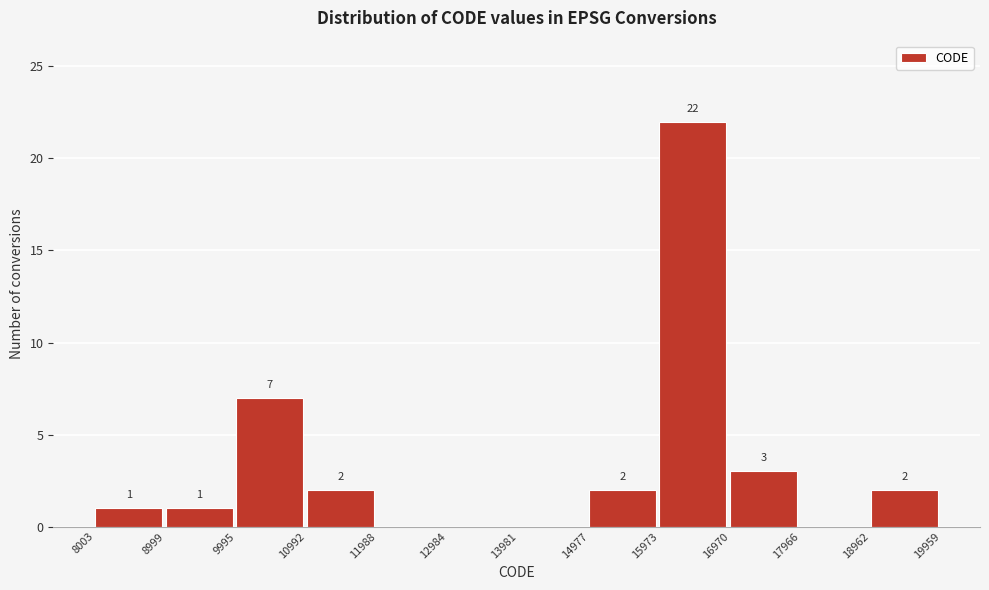

Over which range of the x-axis is the bar tallest?

15973 to 16970